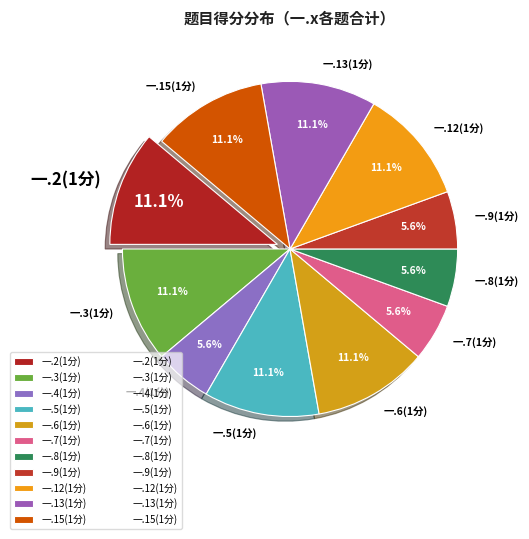

Count the number of slices in the pie.

11